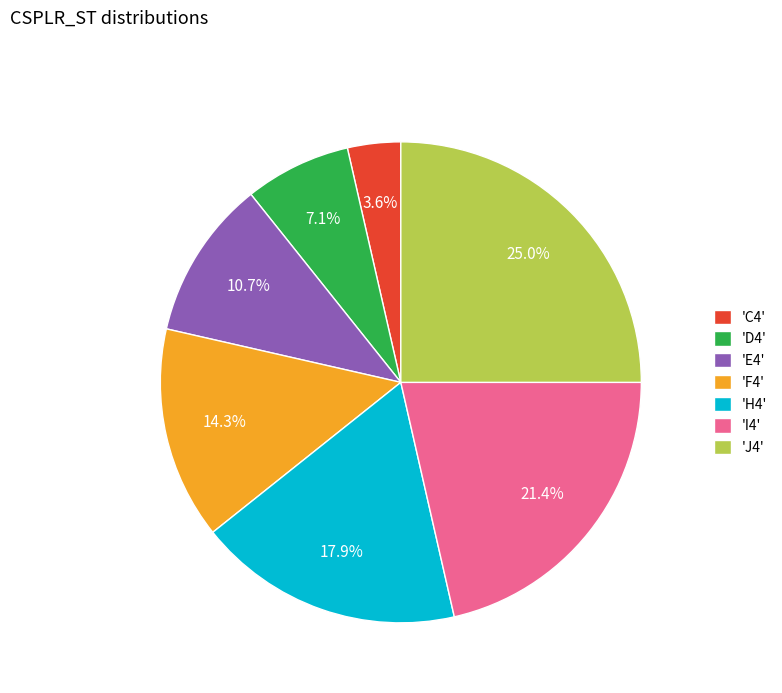

Do 'F4' and 'E4' together represent more than half of the pie?

No